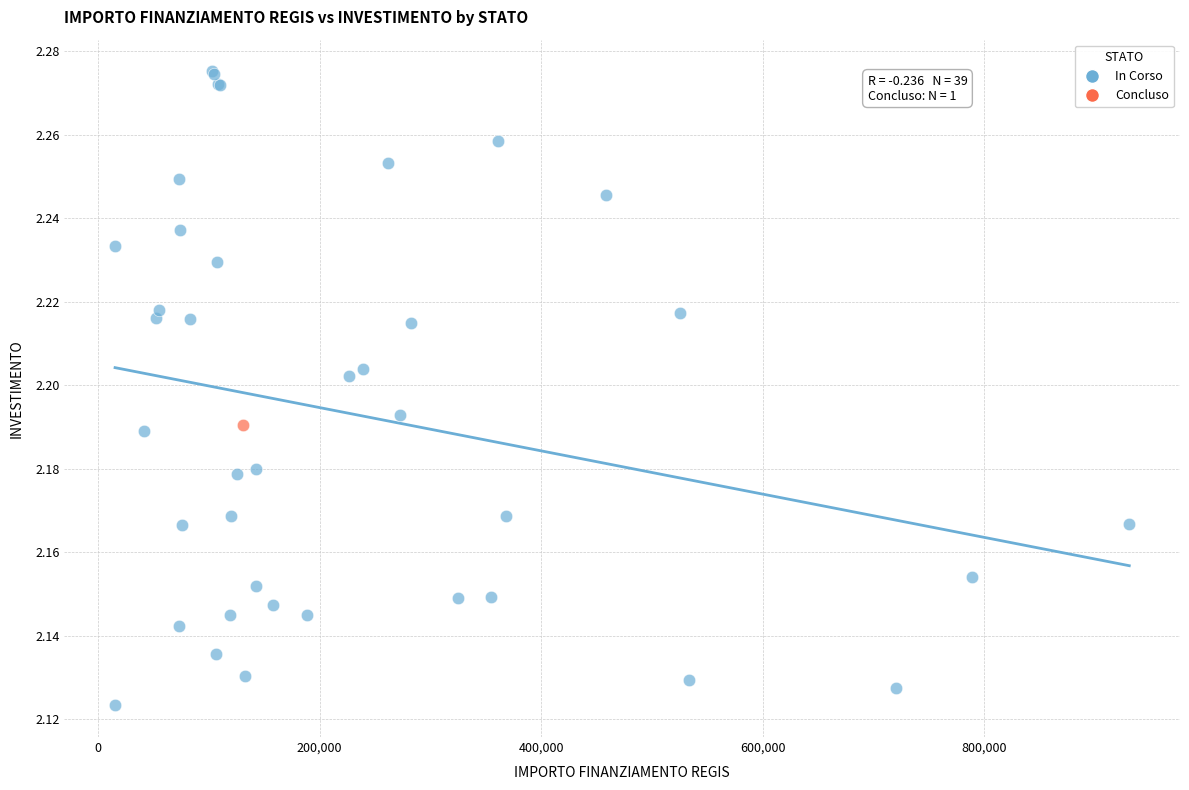

What are all the series names shown in the legend?

In Corso, Concluso